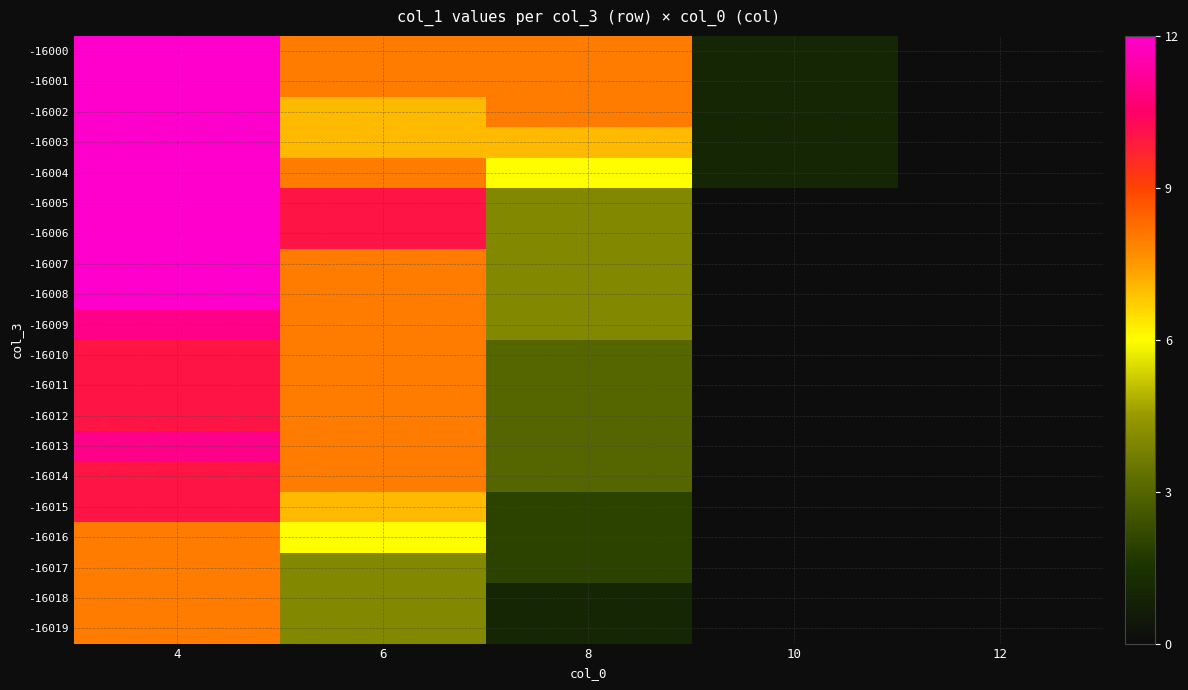

Reading left to right, what are all the values shown in this chart?

-16000: 4=12	6=8	8=8	10=1	12=0
-16001: 4=12	6=8	8=8	10=1	12=0
-16002: 4=12	6=7	8=8	10=1	12=0
-16003: 4=12	6=7	8=7	10=1	12=0
-16004: 4=12	6=8	8=6	10=1	12=0
-16005: 4=12	6=10	8=4	10=0	12=0
-16006: 4=12	6=10	8=4	10=0	12=0
-16007: 4=12	6=8	8=4	10=0	12=0
-16008: 4=12	6=8	8=4	10=0	12=0
-16009: 4=11	6=8	8=4	10=0	12=0
-16010: 4=10	6=8	8=3	10=0	12=0
-16011: 4=10	6=8	8=3	10=0	12=0
-16012: 4=10	6=8	8=3	10=0	12=0
-16013: 4=11	6=8	8=3	10=0	12=0
-16014: 4=10	6=8	8=3	10=0	12=0
-16015: 4=10	6=7	8=2	10=0	12=0
-16016: 4=8	6=6	8=2	10=0	12=0
-16017: 4=8	6=4	8=2	10=0	12=0
-16018: 4=8	6=4	8=1	10=0	12=0
-16019: 4=8	6=4	8=1	10=0	12=0